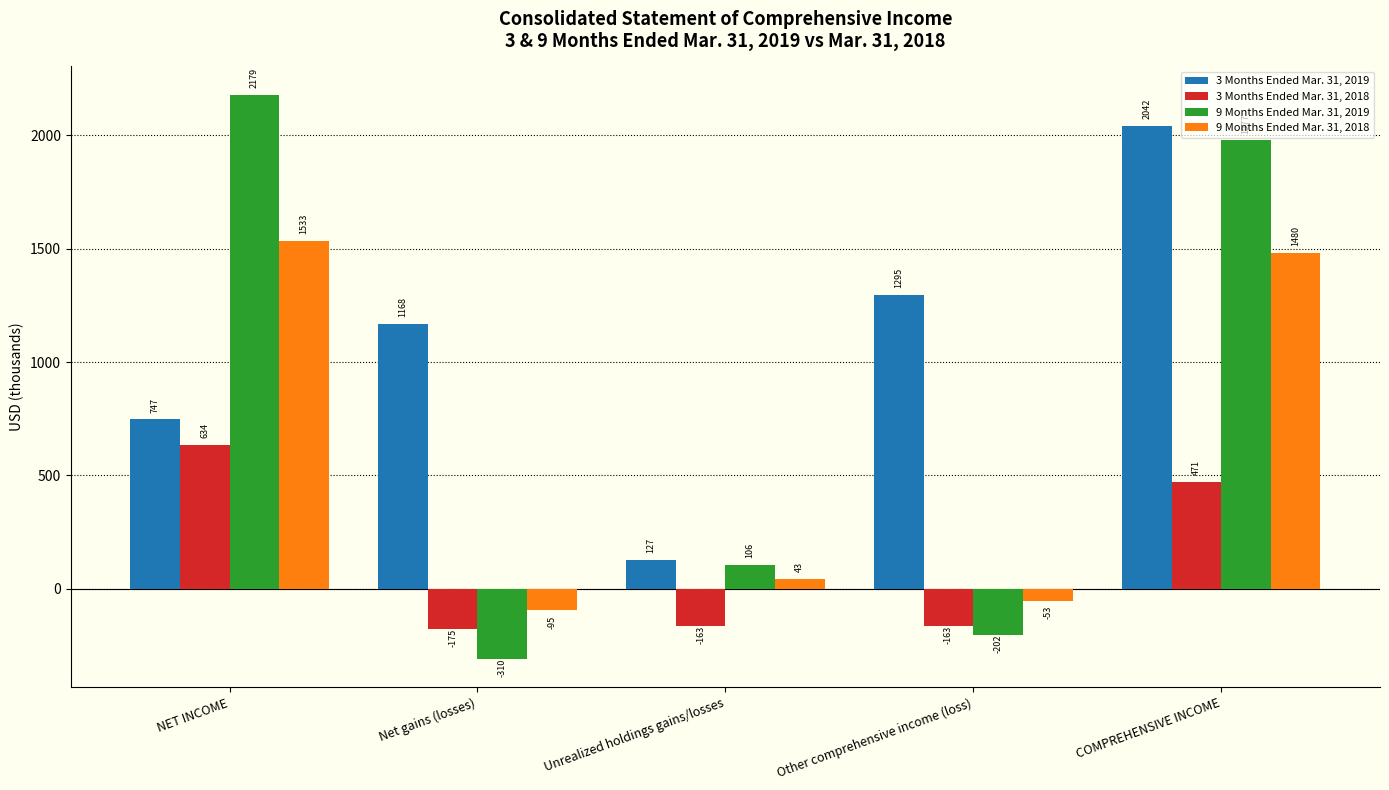

Which series has the largest total across all categories?

3 Months Ended Mar. 31, 2019